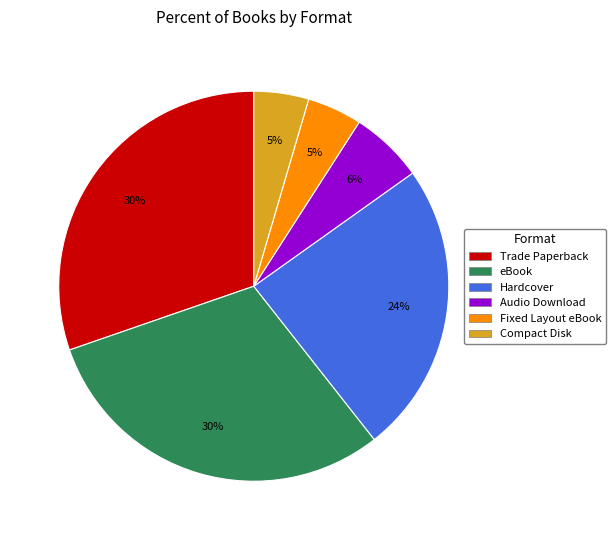

Count the number of slices in the pie.

6